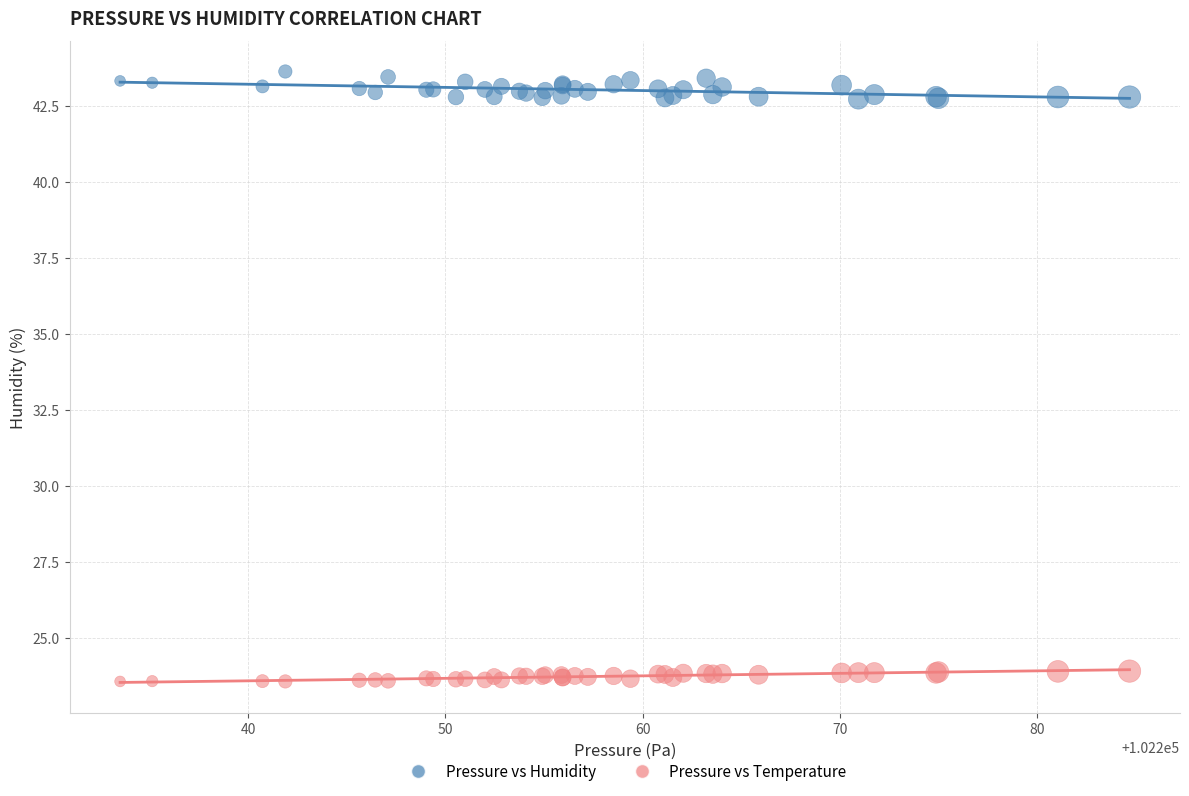

What is the X range (max minus min) for the scatter plot?

51.2